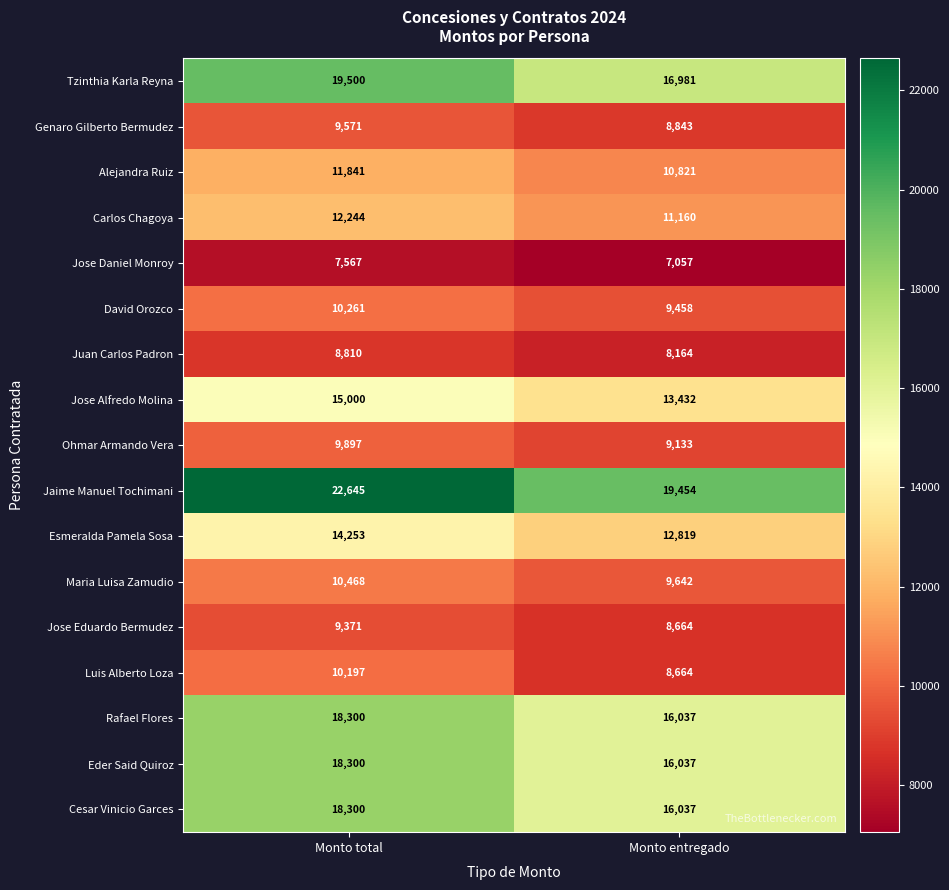

List the labels in order of David Orozco value, largest first.

Monto total, Monto entregado